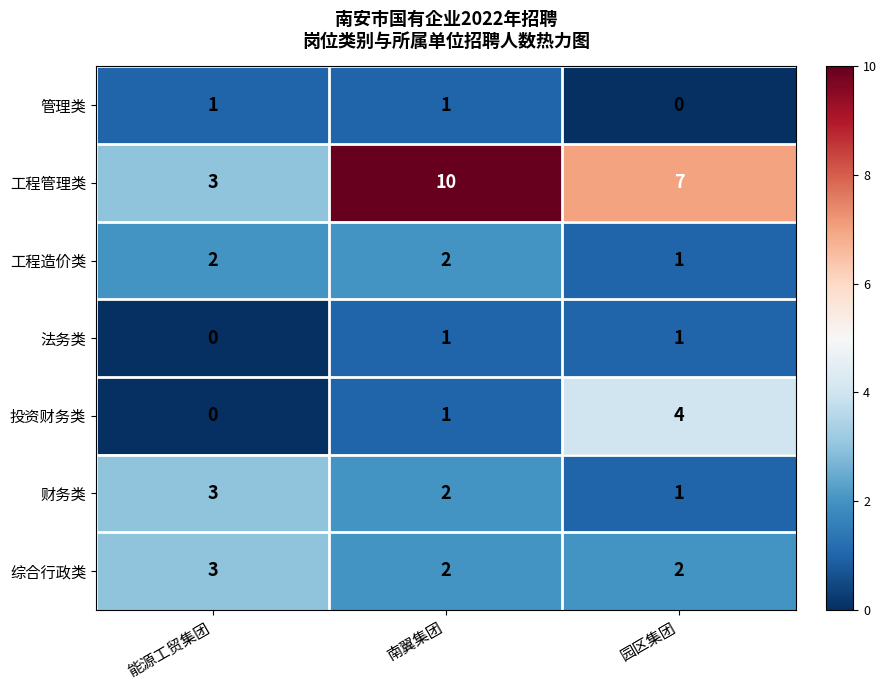

Count the number of categories in the chart.

3